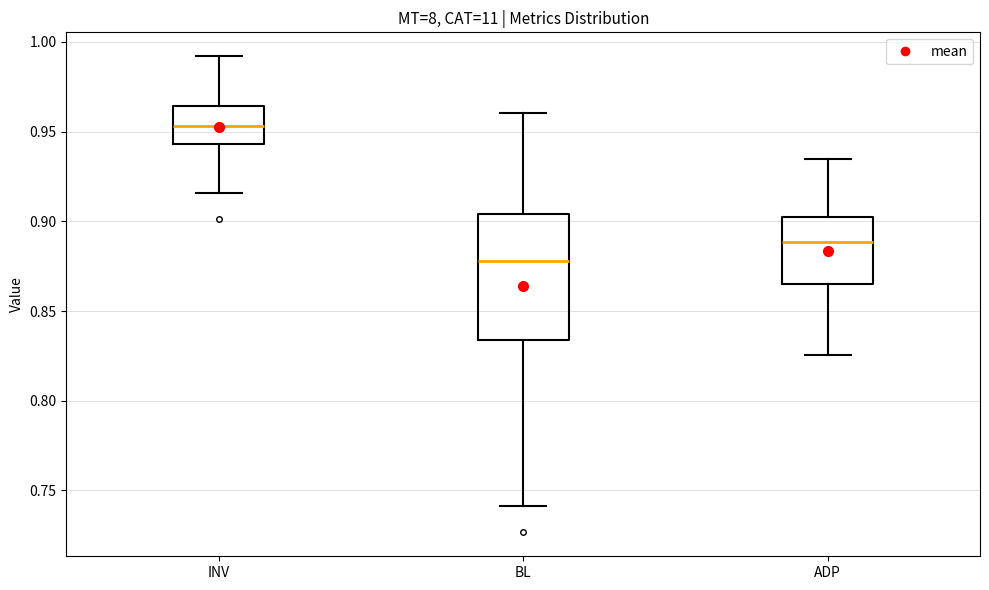

Reading left to right, transcribe this box plot: for each box, give where its median line is, the range the box spans, and where its two whiskers end, as read against the y-axis. The values are not printed on the chart, so give them approximately, as read against the axis.

INV: median 0.955, box 0.945 to 0.965, whiskers 0.915 to 0.990
BL: median 0.880, box 0.835 to 0.905, whiskers 0.740 to 0.960
ADP: median 0.890, box 0.865 to 0.900, whiskers 0.825 to 0.935